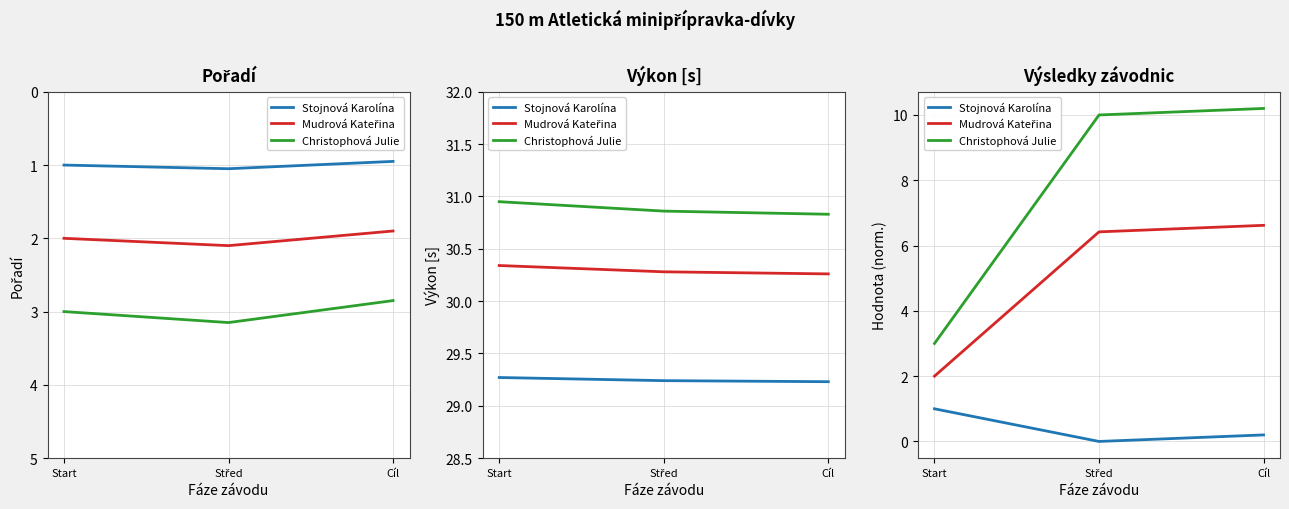

What is the difference between the maximum and minimum values in the Christophová Julie series?

7.2